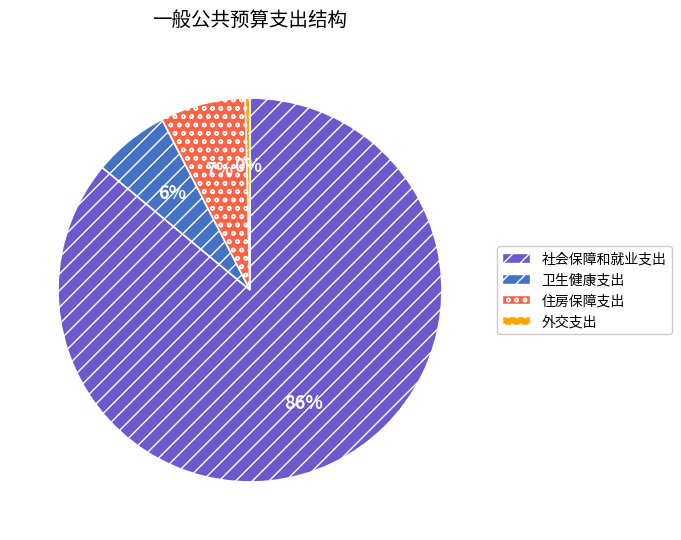

Rank the categories by value from highest to lowest.

社会保障和就业支出, 住房保障支出, 卫生健康支出, 外交支出